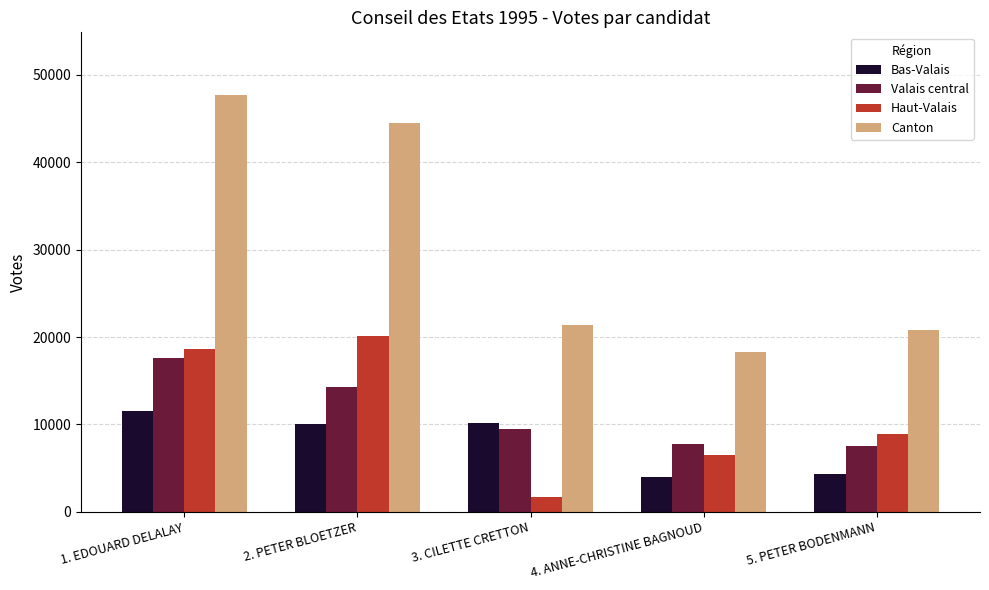

The Canton series shows 20756 at 5. PETER BODENMANN. True or false?

True